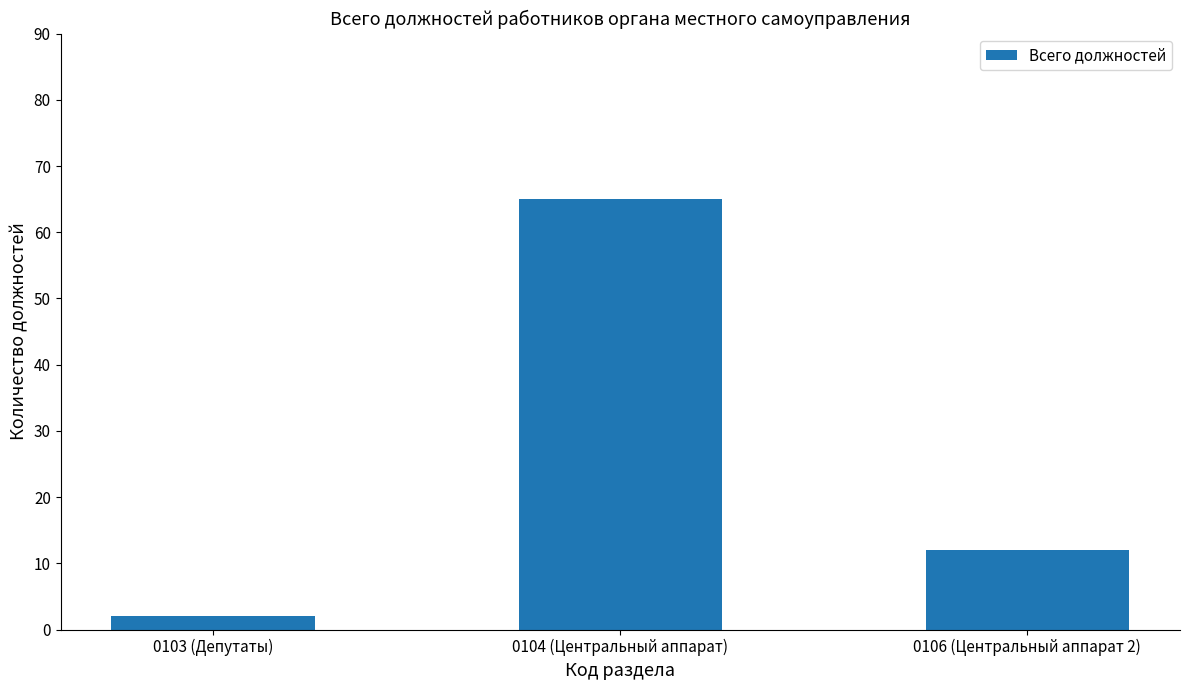

Count the number of categories in the chart.

3